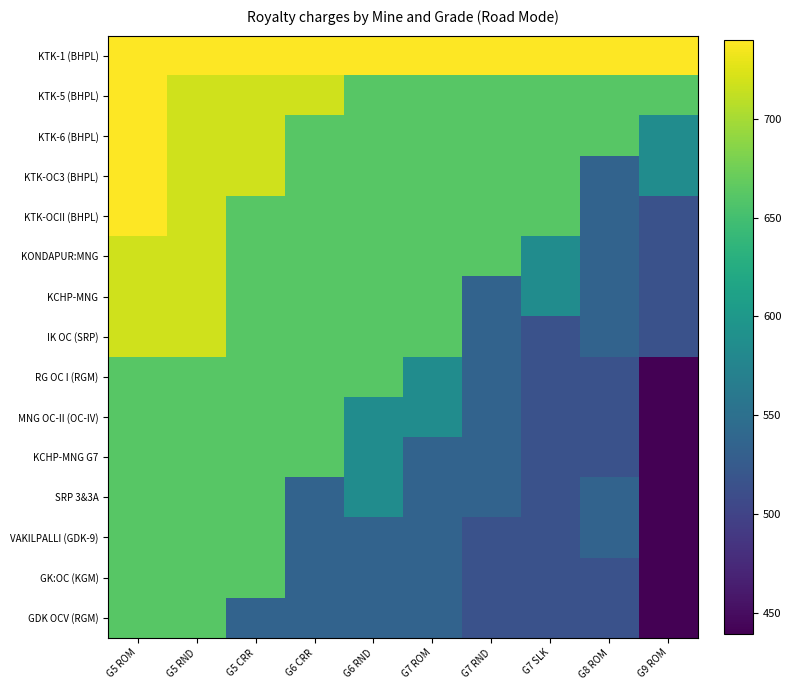

Reading left to right, transcribe all the data shown in this chart.

KTK-1 (BHPL): G5 ROM=739.9	G5 RND=739.9	G5 CRR=739.9	G6 CRR=739.9	G6 RND=739.9	G7 ROM=739.9	G7 RND=739.9	G7 SLK=739.9	G8 ROM=739.9	G9 ROM=739.9
KTK-5 (BHPL): G5 ROM=739.9	G5 RND=718.2	G5 CRR=718.2	G6 CRR=718.2	G6 RND=662.2	G7 ROM=662.2	G7 RND=662.2	G7 SLK=662.2	G8 ROM=662.2	G9 ROM=662.2
KTK-6 (BHPL): G5 ROM=739.9	G5 RND=718.2	G5 CRR=718.2	G6 CRR=662.2	G6 RND=662.2	G7 ROM=662.2	G7 RND=662.2	G7 SLK=662.2	G8 ROM=662.2	G9 ROM=585.2
KTK-OC3 (BHPL): G5 ROM=739.9	G5 RND=718.2	G5 CRR=718.2	G6 CRR=662.2	G6 RND=662.2	G7 ROM=662.2	G7 RND=662.2	G7 SLK=662.2	G8 ROM=534.8	G9 ROM=585.2
KTK-OCII (BHPL): G5 ROM=739.9	G5 RND=718.2	G5 CRR=662.2	G6 CRR=662.2	G6 RND=662.2	G7 ROM=662.2	G7 RND=662.2	G7 SLK=662.2	G8 ROM=534.8	G9 ROM=515.2
KONDAPUR:MNG: G5 ROM=718.2	G5 RND=718.2	G5 CRR=662.2	G6 CRR=662.2	G6 RND=662.2	G7 ROM=662.2	G7 RND=662.2	G7 SLK=585.2	G8 ROM=534.8	G9 ROM=515.2
KCHP-MNG: G5 ROM=718.2	G5 RND=718.2	G5 CRR=662.2	G6 CRR=662.2	G6 RND=662.2	G7 ROM=662.2	G7 RND=534.8	G7 SLK=585.2	G8 ROM=534.8	G9 ROM=515.2
IK OC (SRP): G5 ROM=718.2	G5 RND=718.2	G5 CRR=662.2	G6 CRR=662.2	G6 RND=662.2	G7 ROM=662.2	G7 RND=534.8	G7 SLK=515.2	G8 ROM=534.8	G9 ROM=515.2
RG OC I (RGM): G5 ROM=662.2	G5 RND=662.2	G5 CRR=662.2	G6 CRR=662.2	G6 RND=662.2	G7 ROM=585.2	G7 RND=534.8	G7 SLK=515.2	G8 ROM=515.2	G9 ROM=439.6
MNG OC-II (OC-IV): G5 ROM=662.2	G5 RND=662.2	G5 CRR=662.2	G6 CRR=662.2	G6 RND=585.2	G7 ROM=585.2	G7 RND=534.8	G7 SLK=515.2	G8 ROM=515.2	G9 ROM=439.6
KCHP-MNG G7: G5 ROM=662.2	G5 RND=662.2	G5 CRR=662.2	G6 CRR=662.2	G6 RND=585.2	G7 ROM=534.8	G7 RND=534.8	G7 SLK=515.2	G8 ROM=515.2	G9 ROM=439.6
SRP 3&3A: G5 ROM=662.2	G5 RND=662.2	G5 CRR=662.2	G6 CRR=534.8	G6 RND=585.2	G7 ROM=534.8	G7 RND=534.8	G7 SLK=515.2	G8 ROM=534.8	G9 ROM=439.6
VAKILPALLI (GDK-9): G5 ROM=662.2	G5 RND=662.2	G5 CRR=662.2	G6 CRR=534.8	G6 RND=534.8	G7 ROM=534.8	G7 RND=515.2	G7 SLK=515.2	G8 ROM=534.8	G9 ROM=439.6
GK:OC (KGM): G5 ROM=662.2	G5 RND=662.2	G5 CRR=662.2	G6 CRR=534.8	G6 RND=534.8	G7 ROM=534.8	G7 RND=515.2	G7 SLK=515.2	G8 ROM=515.2	G9 ROM=439.6
GDK OCV (RGM): G5 ROM=662.2	G5 RND=662.2	G5 CRR=534.8	G6 CRR=534.8	G6 RND=534.8	G7 ROM=534.8	G7 RND=515.2	G7 SLK=515.2	G8 ROM=515.2	G9 ROM=439.6